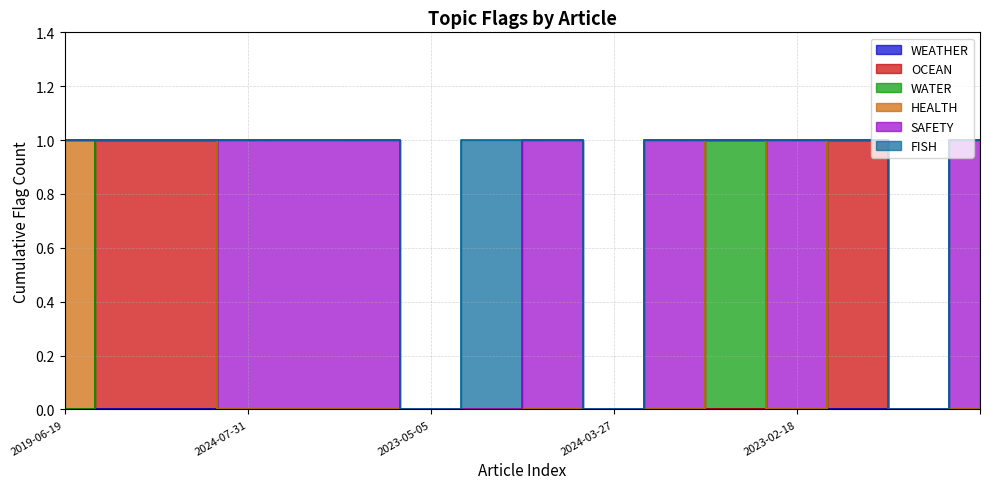

True or false: WATER and FISH intersect in this chart.

False